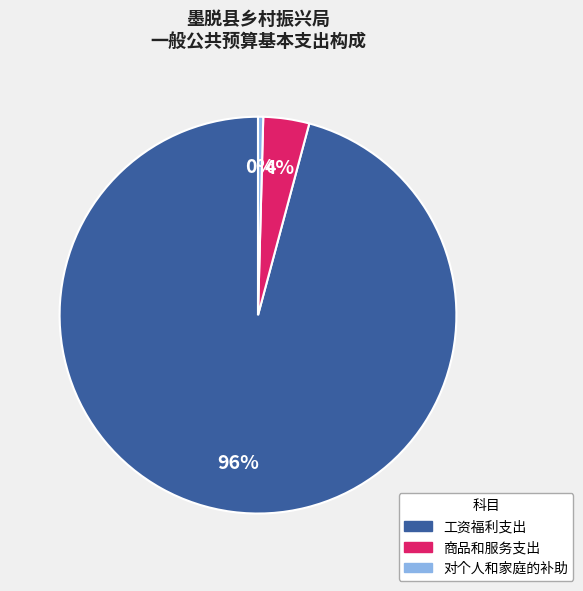

What is the smallest slice in the pie chart?

对个人和家庭的补助